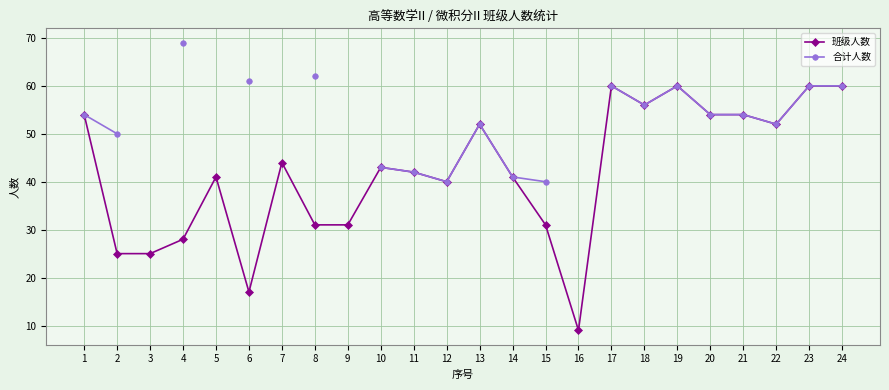

What is the value of the 合计人数 point at the 17th from the left?

60.0